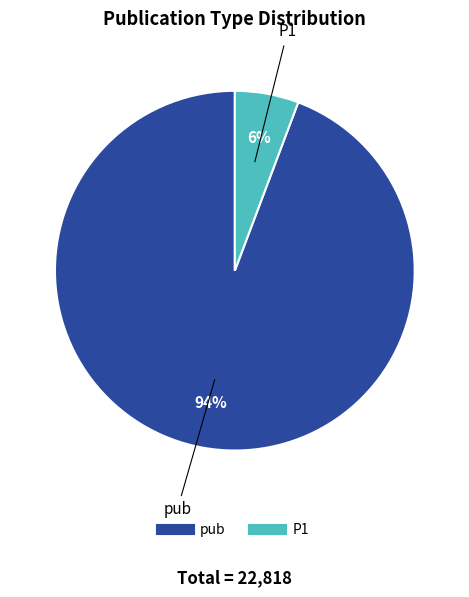

Which slice represents more than half of the pie?

pub